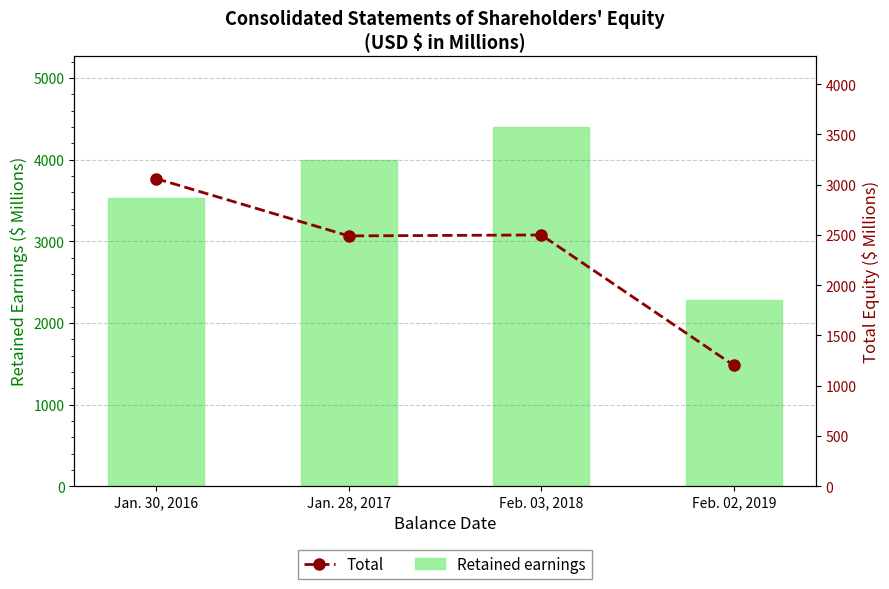

The value of Retained earnings at Jan. 28, 2017 is 1167.3. True or false?

False